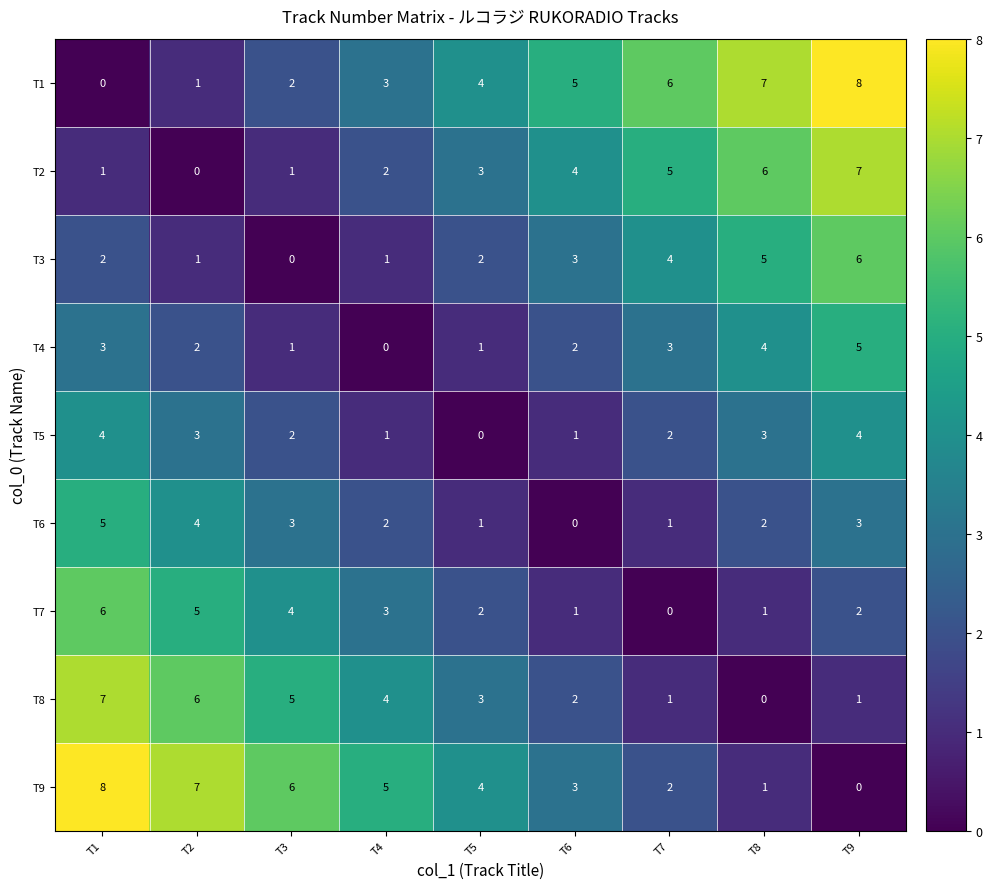

List the labels in order of T1 value, smallest first.

T1, T2, T3, T4, T5, T6, T7, T8, T9